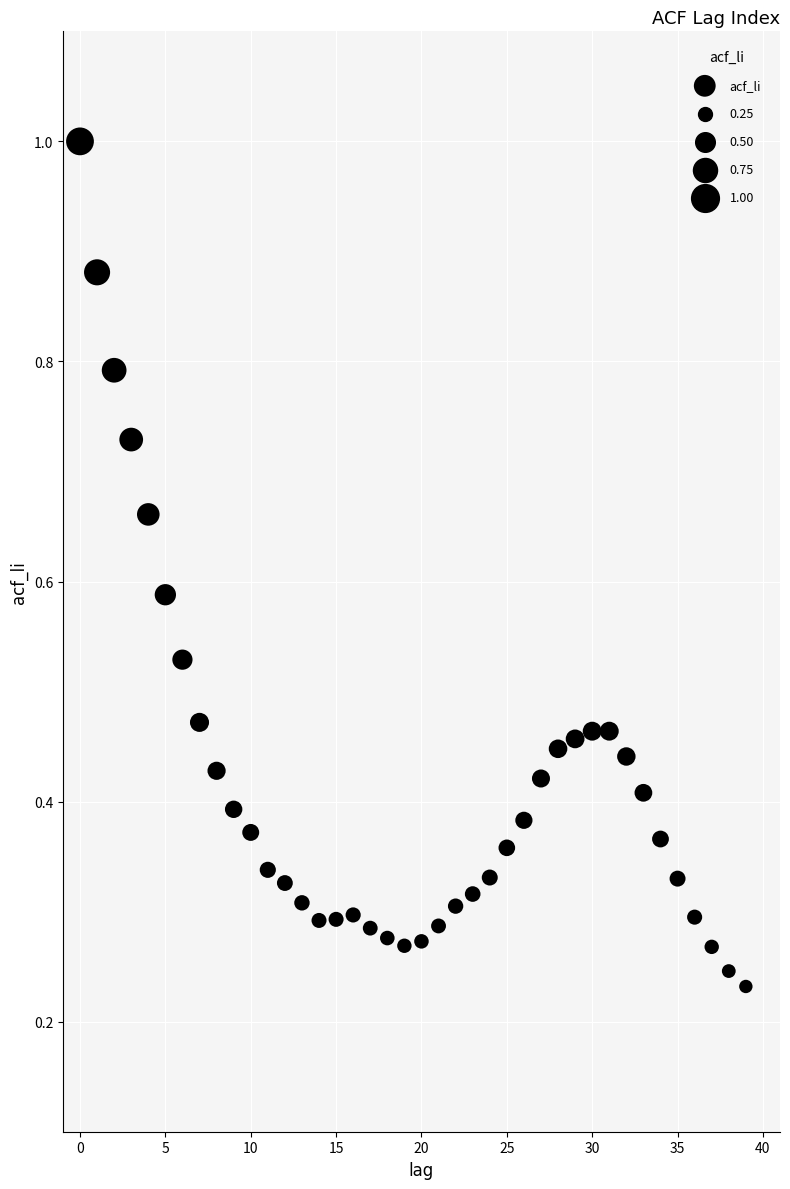

What is the range of Y values (max minus min)?

0.8